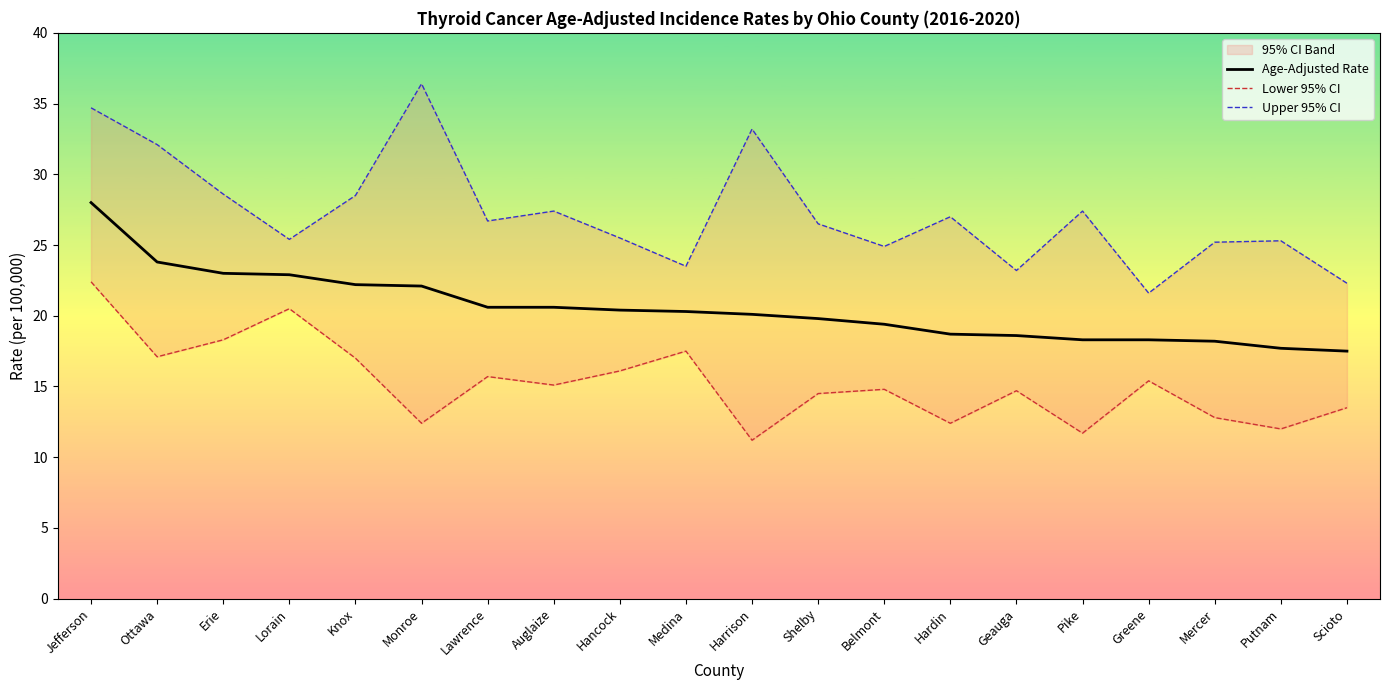

Which has a higher value, Auglaize or Lorain?

Lorain